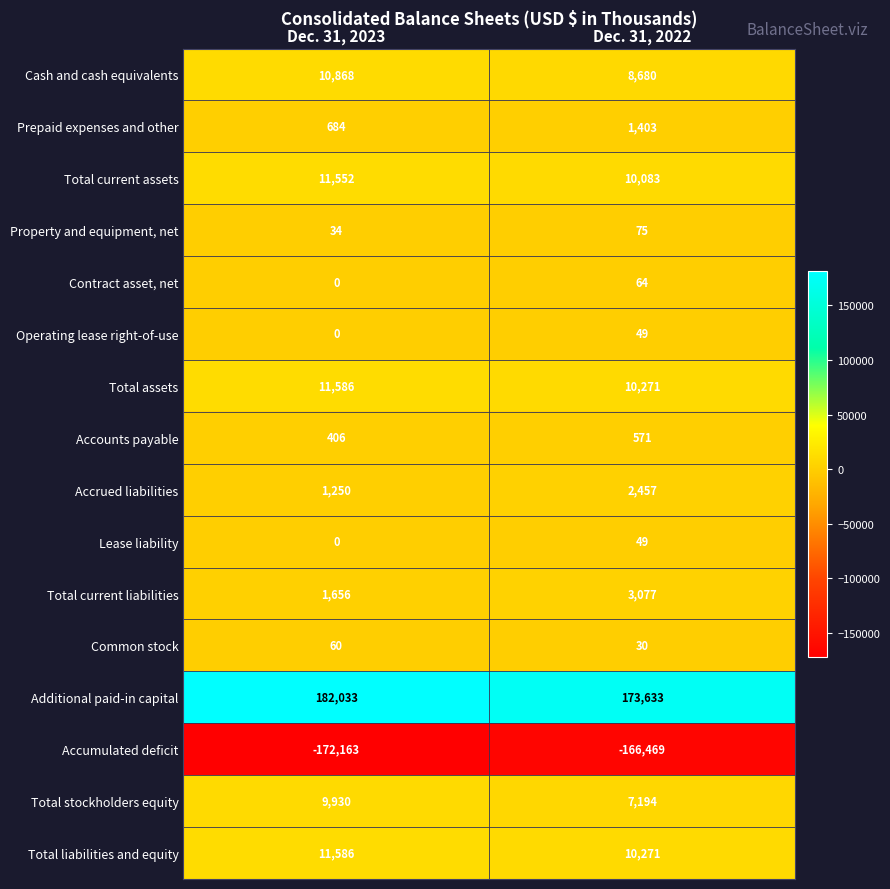

At which category does the chart reach its minimum across all series?

Dec. 31, 2023